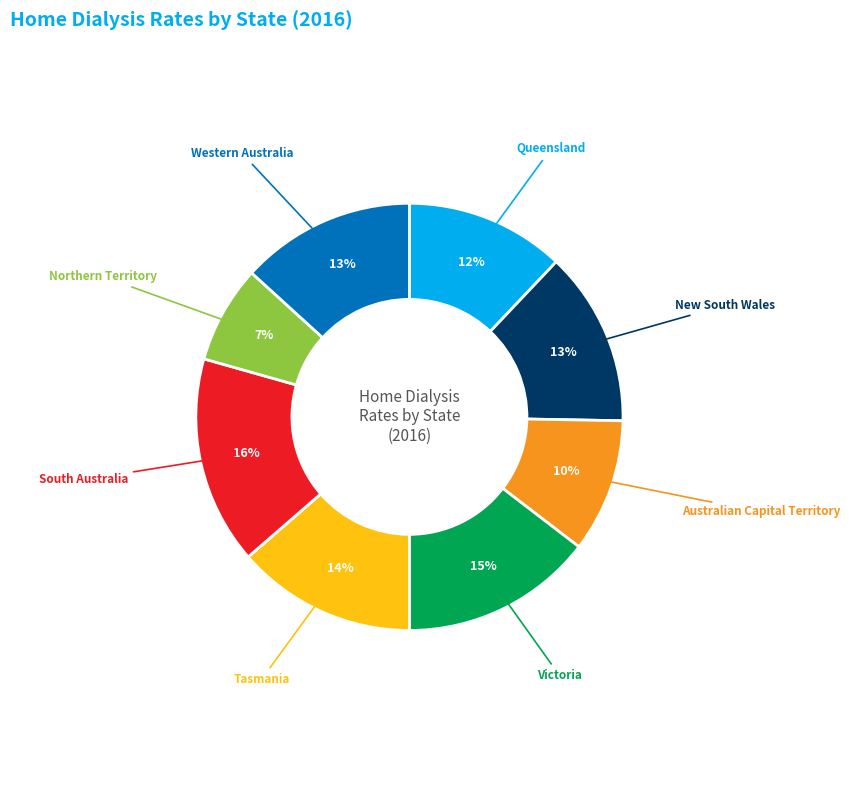

Is there any slice that represents more than half of the pie?

No